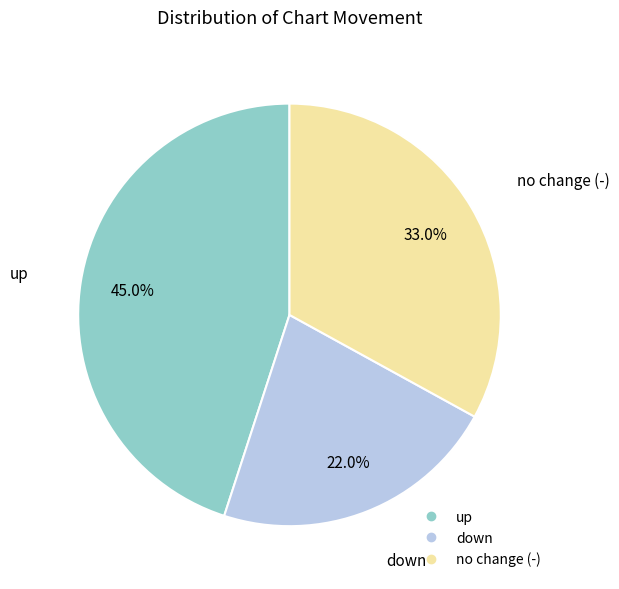

Is there a majority slice in this chart?

No